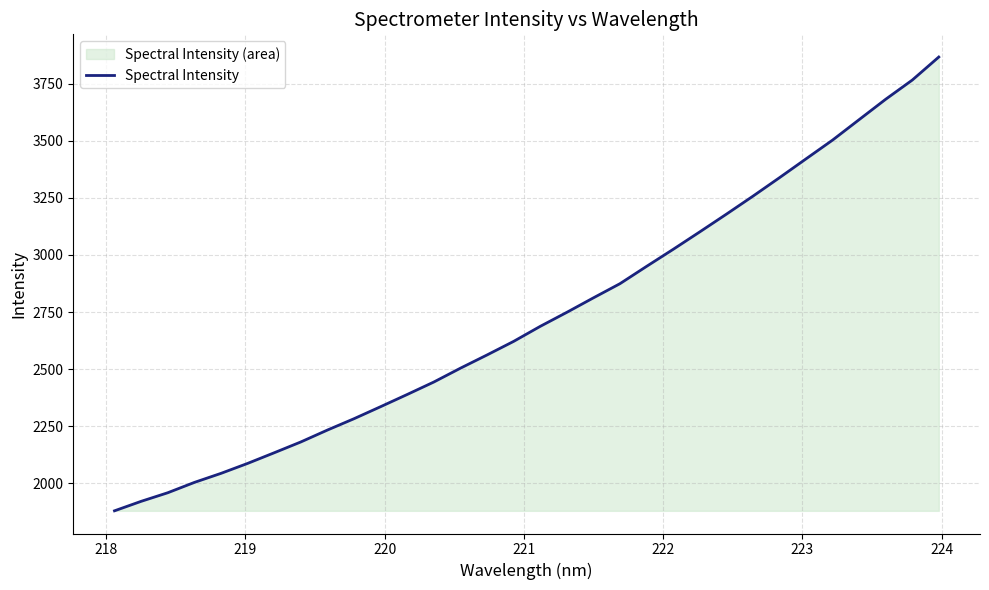

What is the minimum value shown in the chart?

1880.3